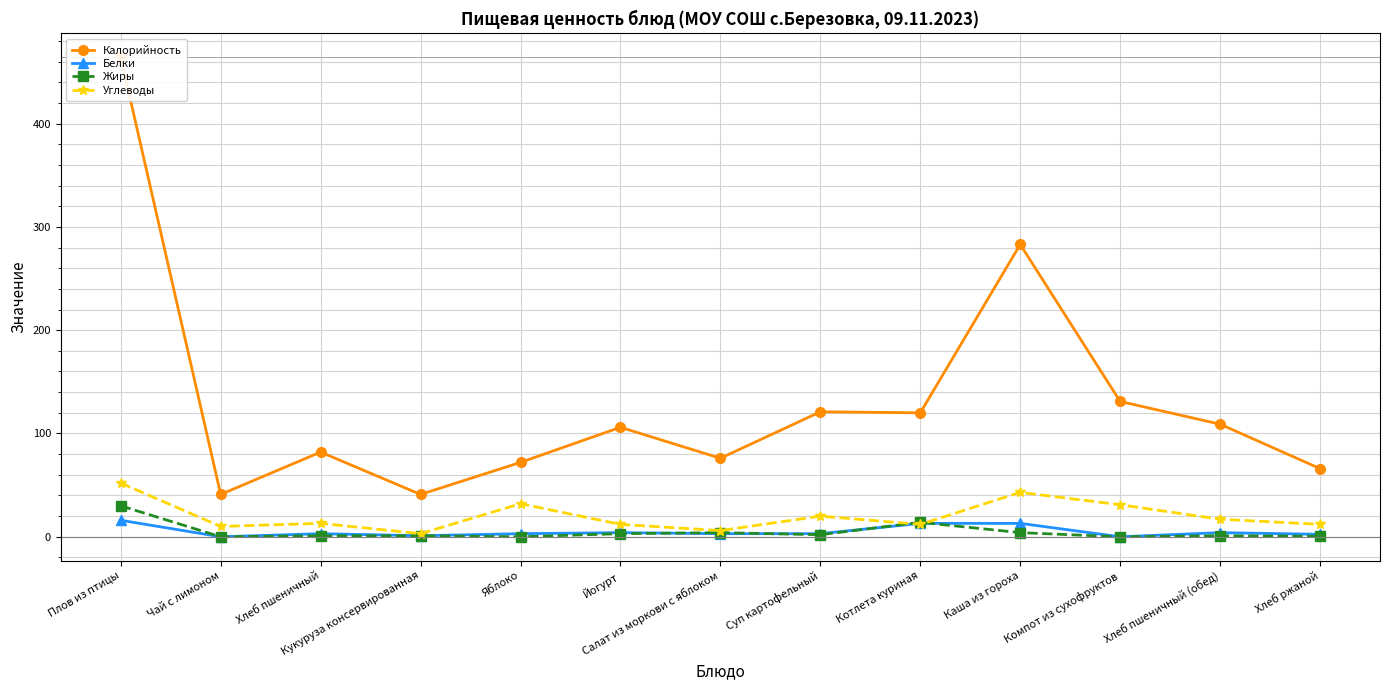

How many interior local peaks does the Белки series have?

3